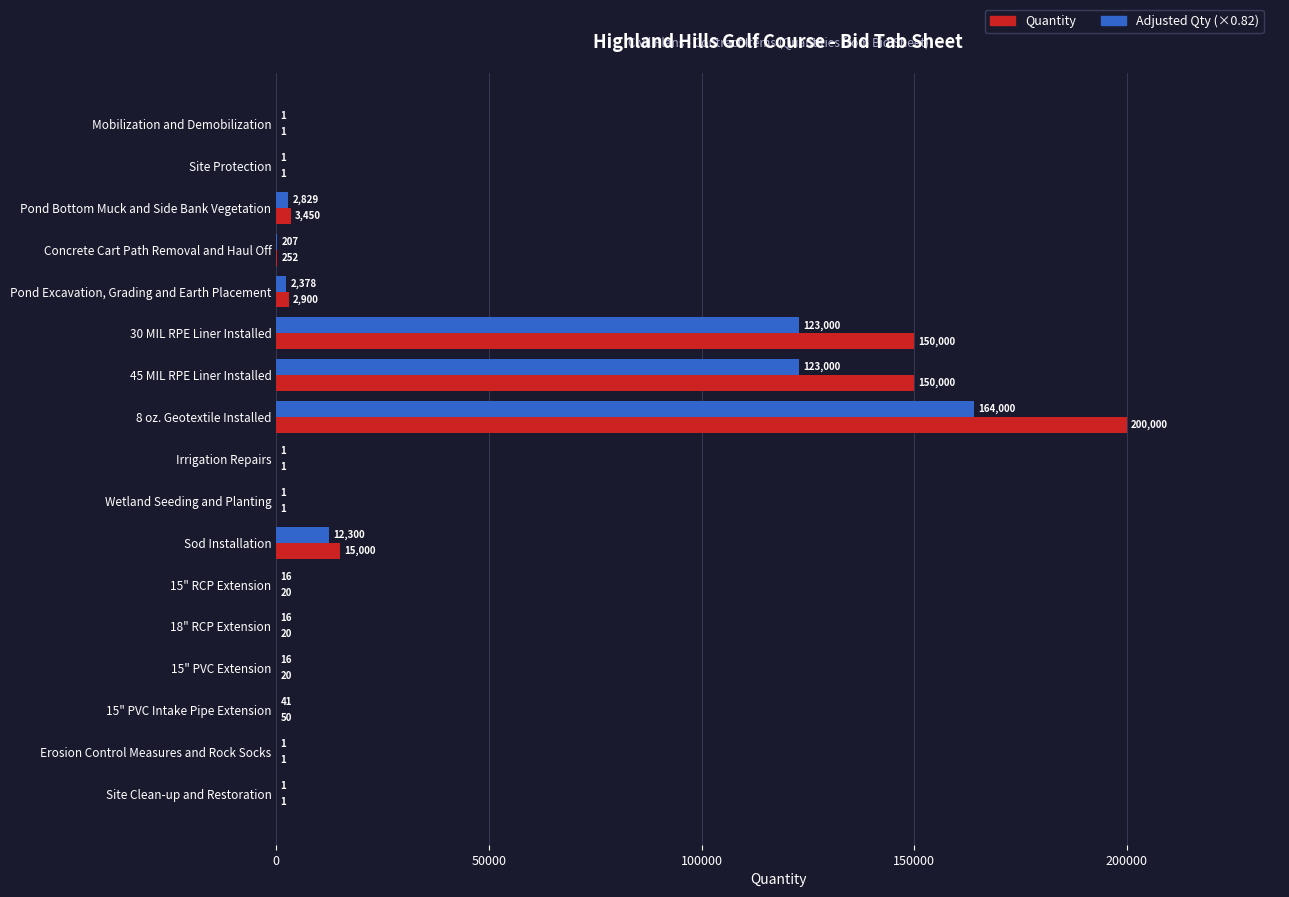

The value of Adjusted Qty (×0.82) at 30 MIL RPE Liner Installed is 123000.0. True or false?

True